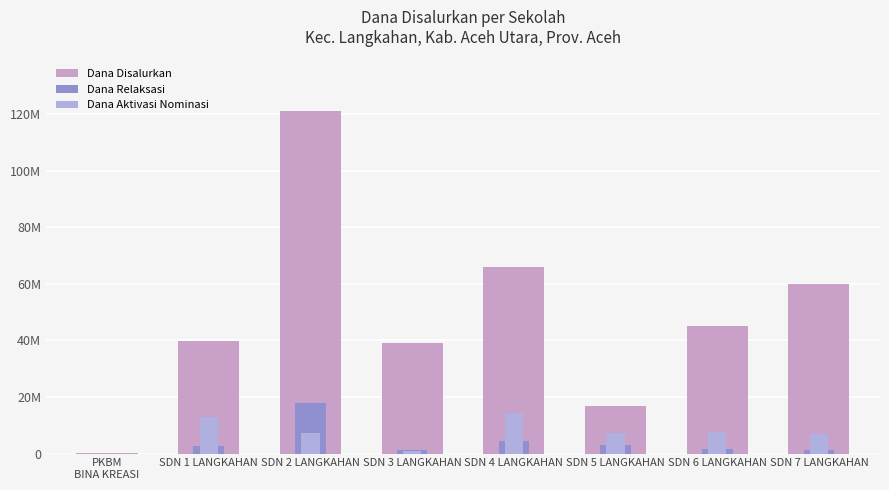

Which series has the largest total across all categories?

Dana Disalurkan